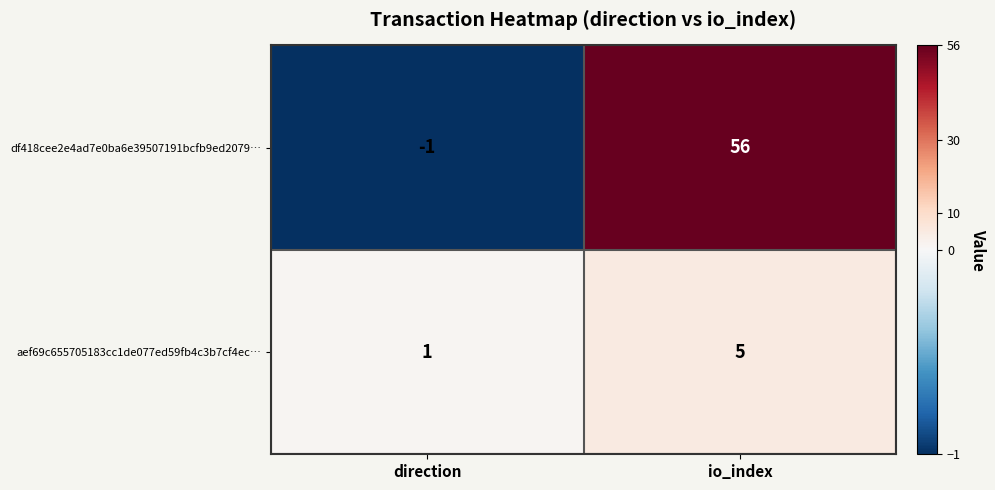

Reading right to left, extract all data points from this chart.

df418cee2e4ad7e0ba6e39507191bcfb9ed2079…: 56	-1
aef69c655705183cc1de077ed59fb4c3b7cf4ec…: 5	1